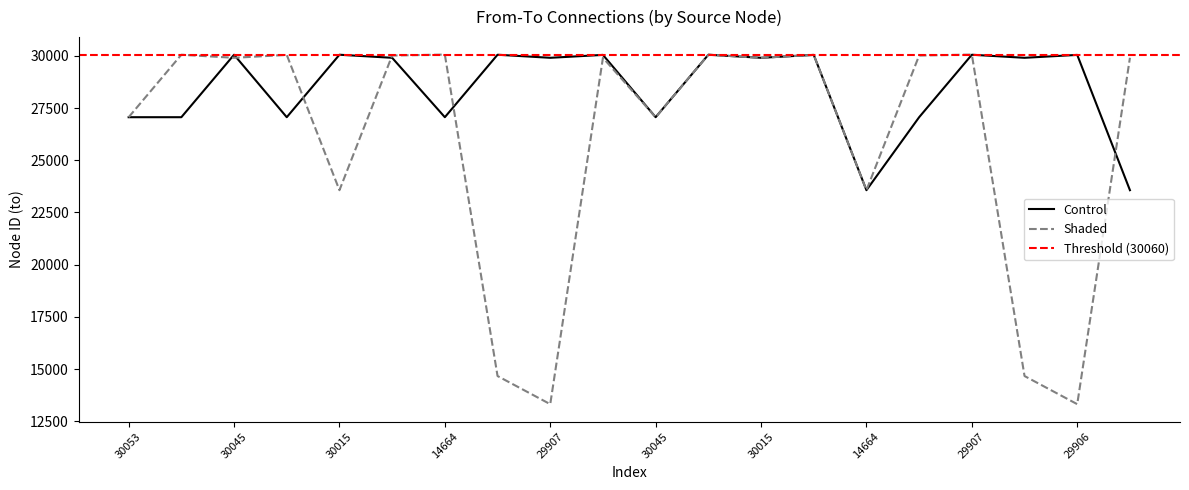

What are all the series names shown in the legend?

Control, Shaded